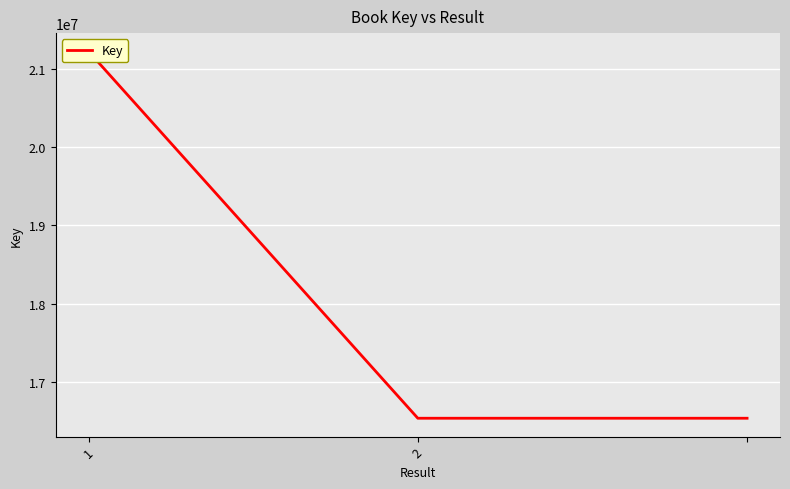

At which label is the value closest to 18879565?

1